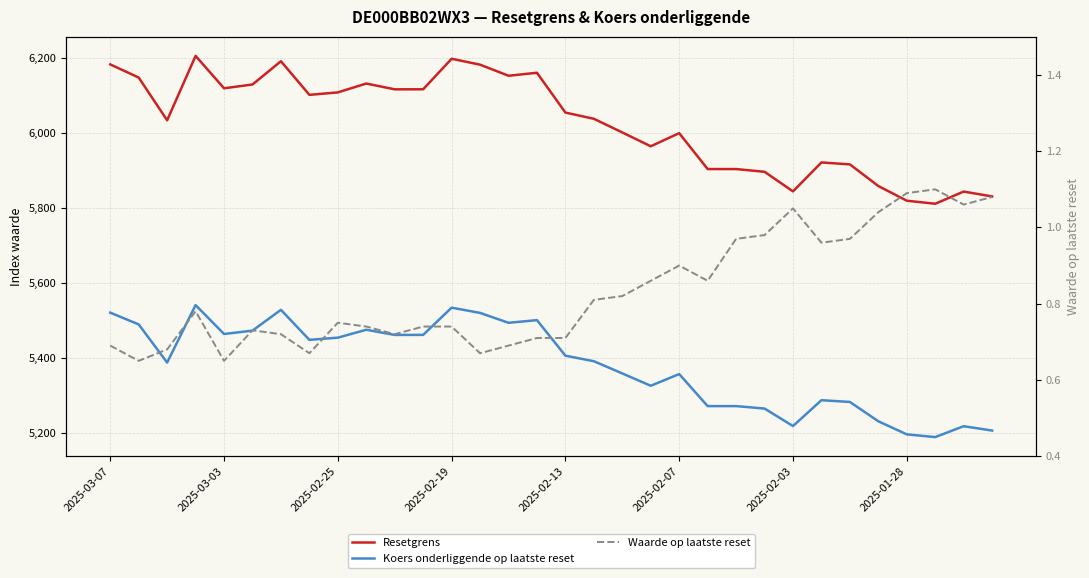

True or false: Koers onderliggende op laatste reset and Waarde op laatste reset intersect in this chart.

False